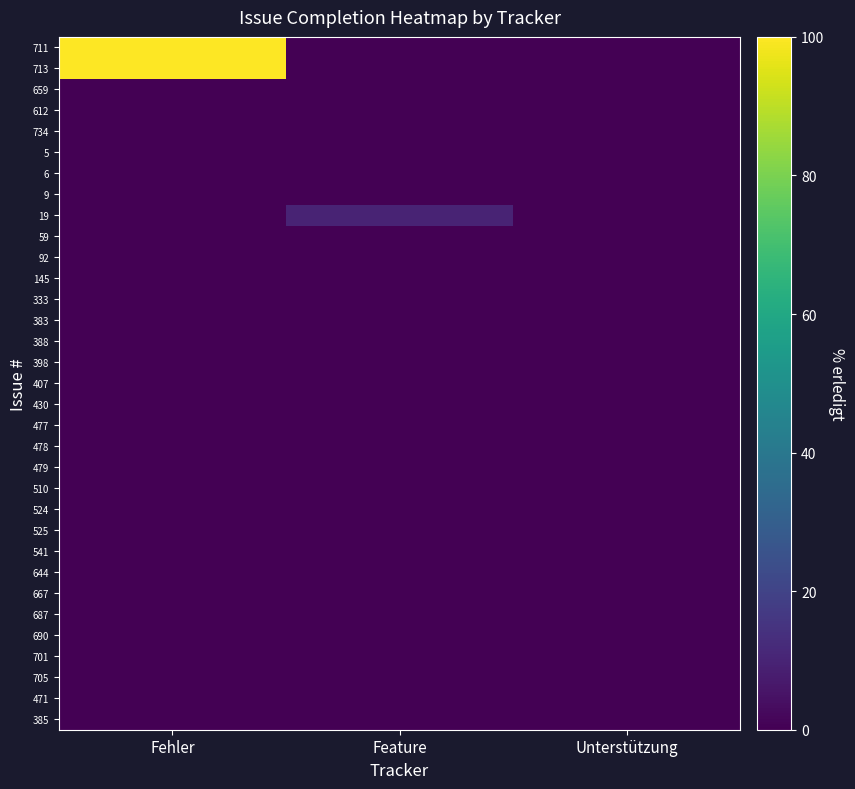

Reading right to left, list all the values displayed in this chart.

711: Unterstützung=0	Feature=0	Fehler=100
713: Unterstützung=0	Feature=0	Fehler=100
659: Unterstützung=0	Feature=0	Fehler=0
612: Unterstützung=0	Feature=0	Fehler=0
734: Unterstützung=0	Feature=0	Fehler=0
5: Unterstützung=0	Feature=0	Fehler=0
6: Unterstützung=0	Feature=0	Fehler=0
9: Unterstützung=0	Feature=0	Fehler=0
19: Unterstützung=0	Feature=10	Fehler=0
59: Unterstützung=0	Feature=0	Fehler=0
92: Unterstützung=0	Feature=0	Fehler=0
145: Unterstützung=0	Feature=0	Fehler=0
333: Unterstützung=0	Feature=0	Fehler=0
383: Unterstützung=0	Feature=0	Fehler=0
388: Unterstützung=0	Feature=0	Fehler=0
398: Unterstützung=0	Feature=0	Fehler=0
407: Unterstützung=0	Feature=0	Fehler=0
430: Unterstützung=0	Feature=0	Fehler=0
477: Unterstützung=0	Feature=0	Fehler=0
478: Unterstützung=0	Feature=0	Fehler=0
479: Unterstützung=0	Feature=0	Fehler=0
510: Unterstützung=0	Feature=0	Fehler=0
524: Unterstützung=0	Feature=0	Fehler=0
525: Unterstützung=0	Feature=0	Fehler=0
541: Unterstützung=0	Feature=0	Fehler=0
644: Unterstützung=0	Feature=0	Fehler=0
667: Unterstützung=0	Feature=0	Fehler=0
687: Unterstützung=0	Feature=0	Fehler=0
690: Unterstützung=0	Feature=0	Fehler=0
701: Unterstützung=0	Feature=0	Fehler=0
705: Unterstützung=0	Feature=0	Fehler=0
471: Unterstützung=0	Feature=0	Fehler=0
385: Unterstützung=0	Feature=0	Fehler=0